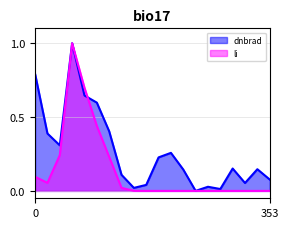

What is the maximum value shown in the chart?

1.0